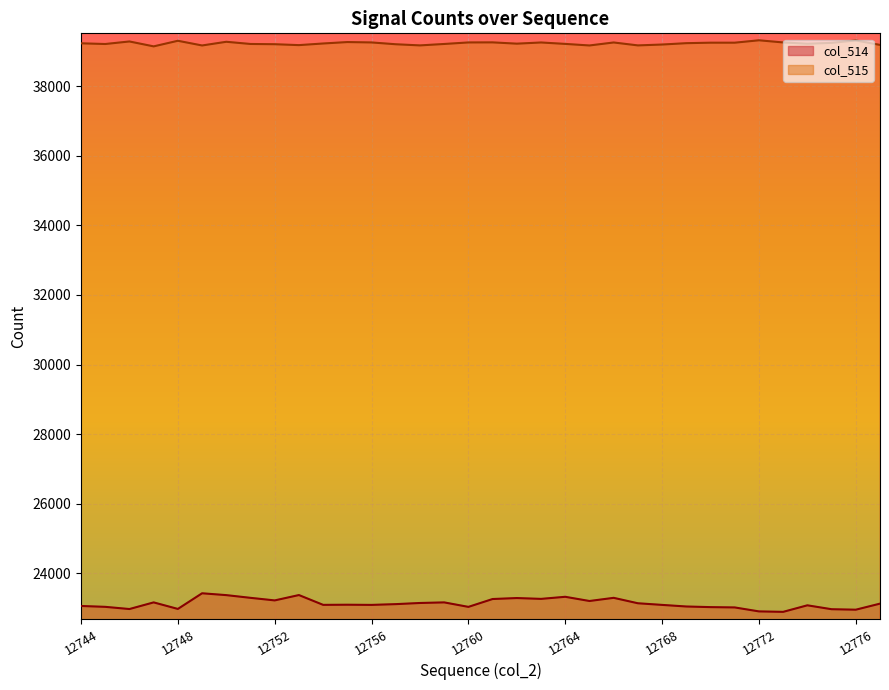

The value of col_515 at 12746 is 24281. True or false?

False